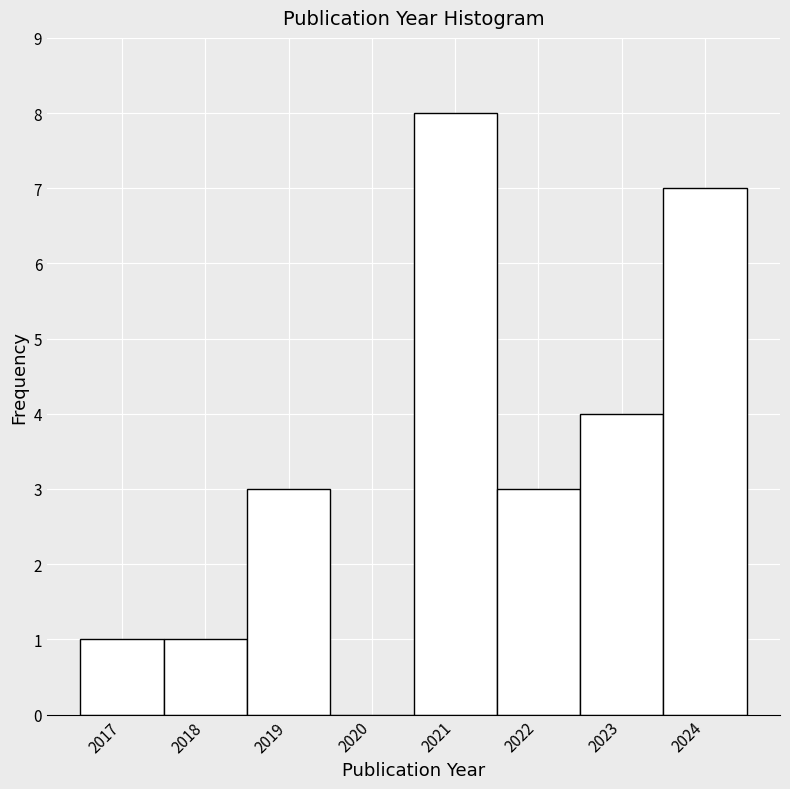

Reading left to right, transcribe this chart: for each bar, give the range it covers on the x-axis and its height. The values are not printed on the chart, so give them approximately, as read against the axis.

2016.5 to 2017.5: 1
2017.5 to 2018.5: 1
2018.5 to 2019.5: 3
2019.5 to 2020.5: 0
2020.5 to 2021.5: 8
2021.5 to 2022.5: 3
2022.5 to 2023.5: 4
2023.5 to 2024.5: 7